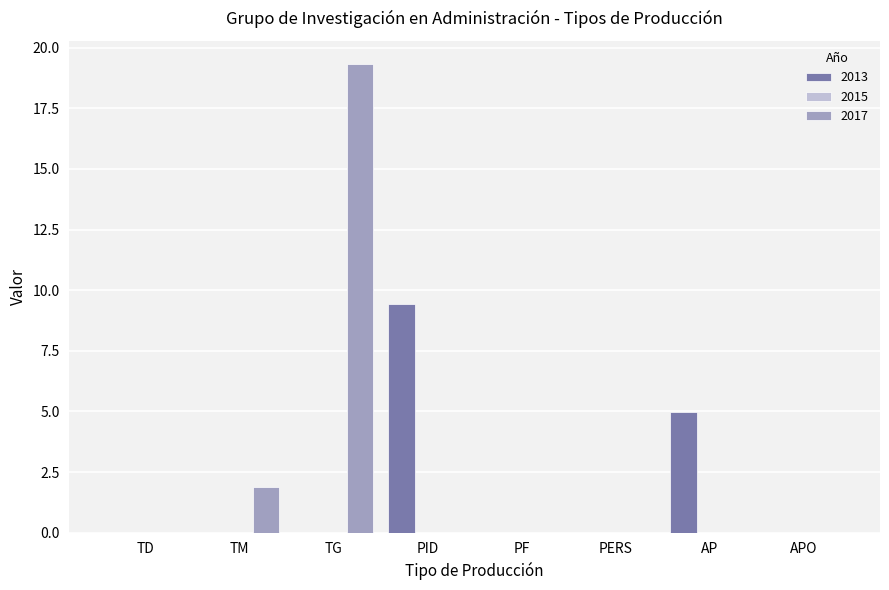

Where is 2013 nearest to the value 4?

AP